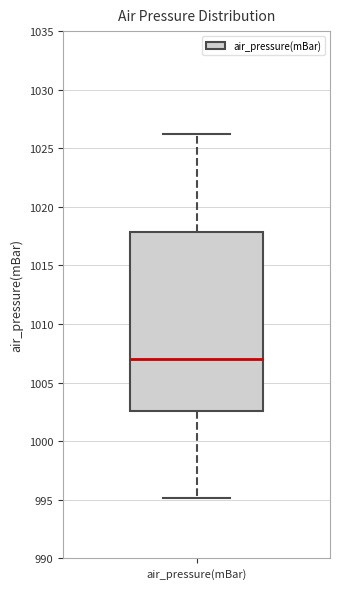

Transcribe this box plot: give where the median line is, the range the box spans, and where the two whiskers end, as read against the y-axis. The values are not printed on the chart, so give them approximately, as read against the axis.

median 1007.0, box 1002.5 to 1018.0, whiskers 995.0 to 1026.0